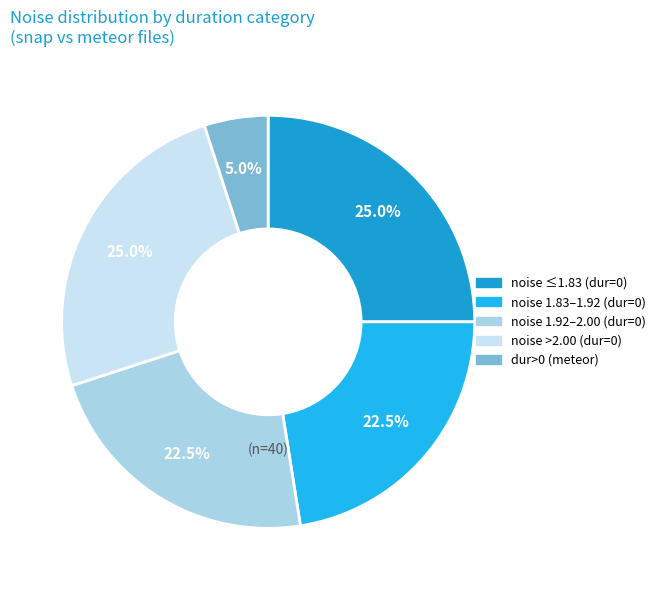

What is the smallest slice in the pie chart?

dur>0 (meteor)